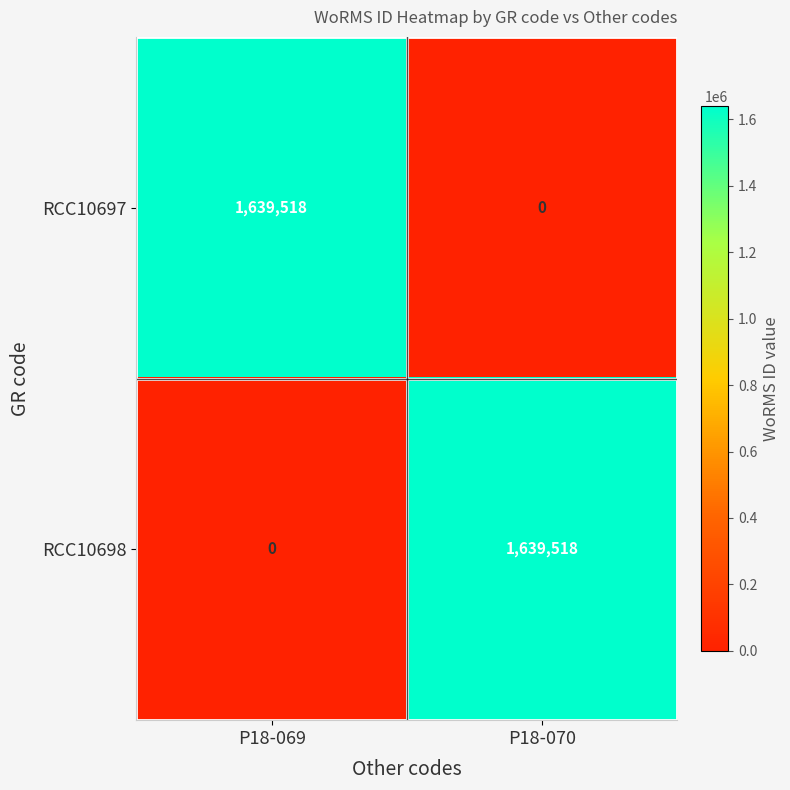

Rank the series at P18-069 from highest to lowest value.

RCC10697, RCC10698